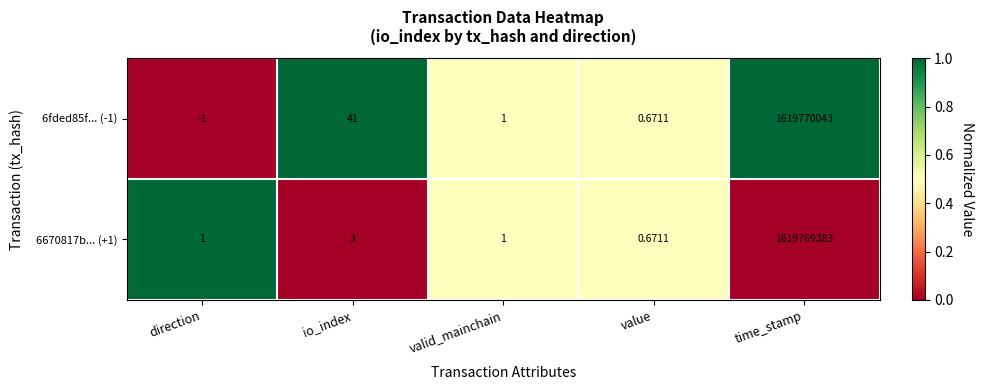

At which category is the sum across all series the highest?

time_stamp